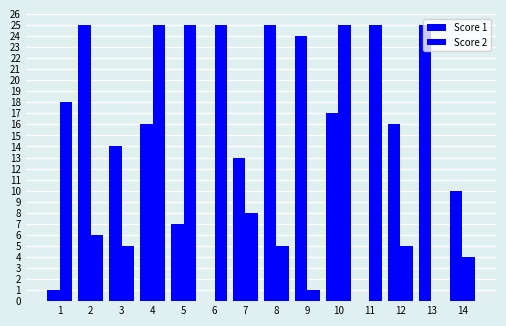

How many positive values does the Score 2 series have?

13